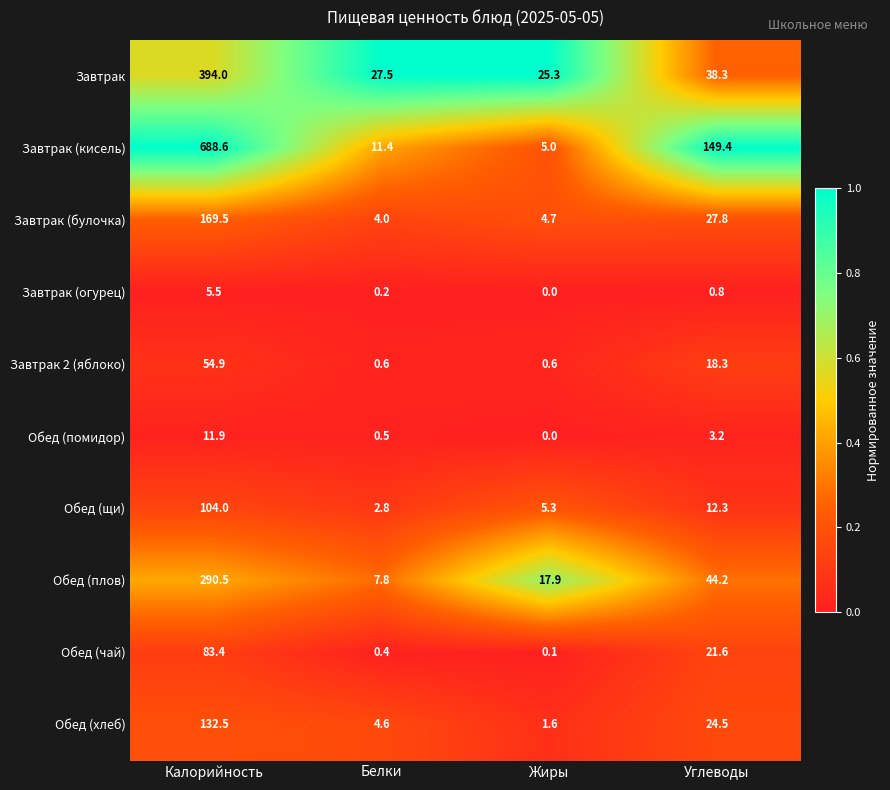

Which series changed the most between Калорийность and Углеводы?

Завтрак (кисель)